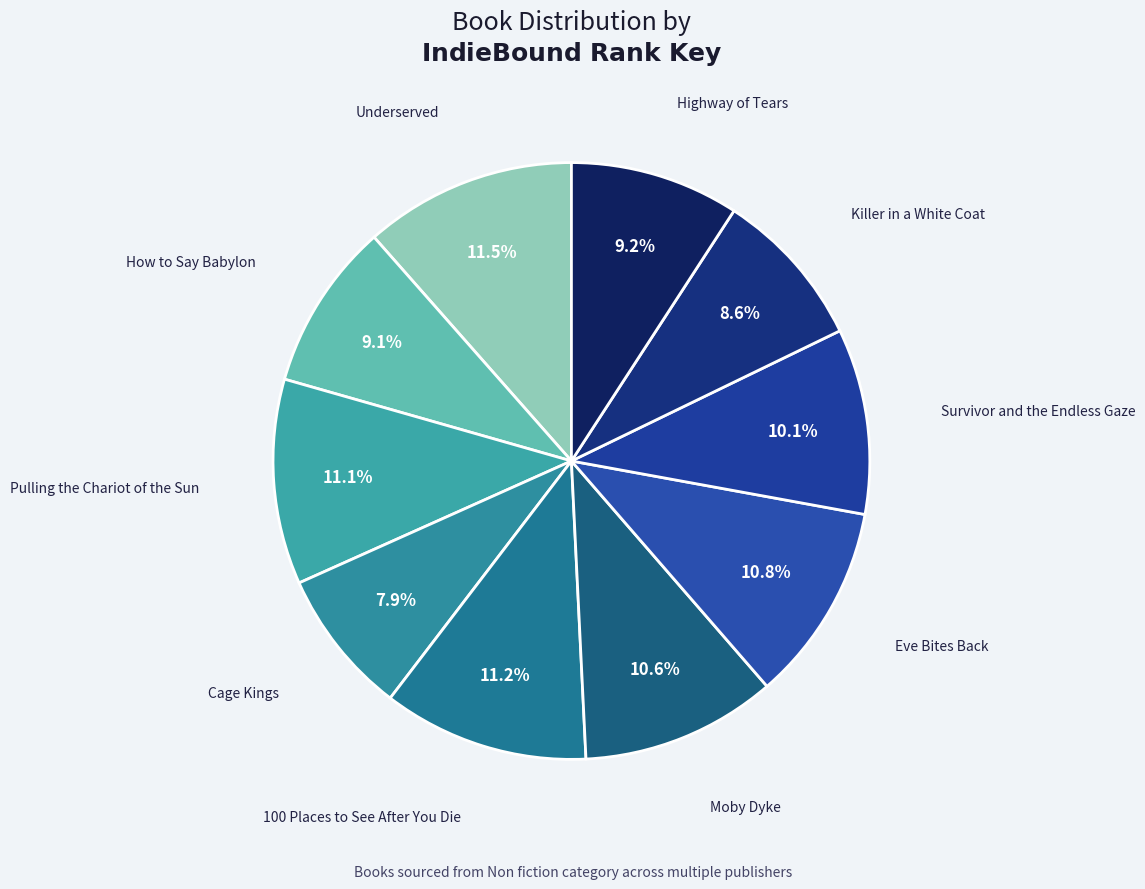

Count the number of slices in the pie.

10